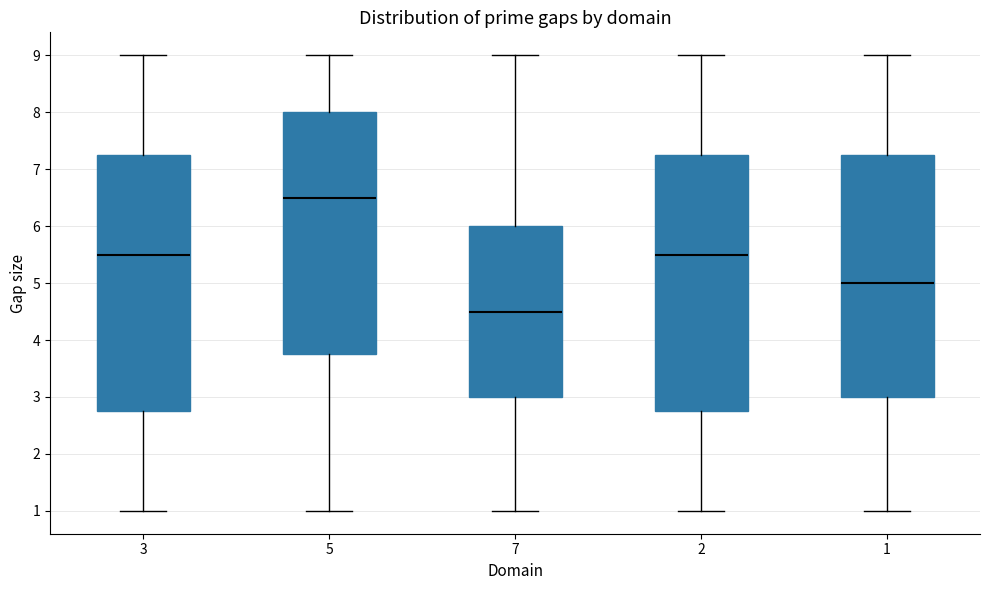

Which box has the lowest median line?

7